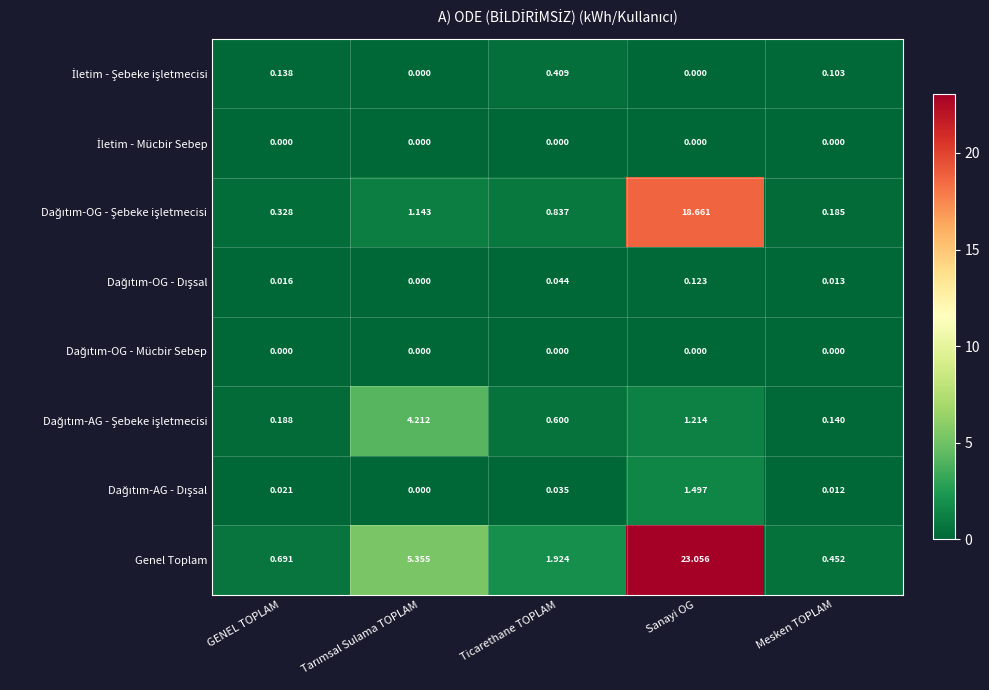

Which series has the widest spread of values?

Genel Toplam